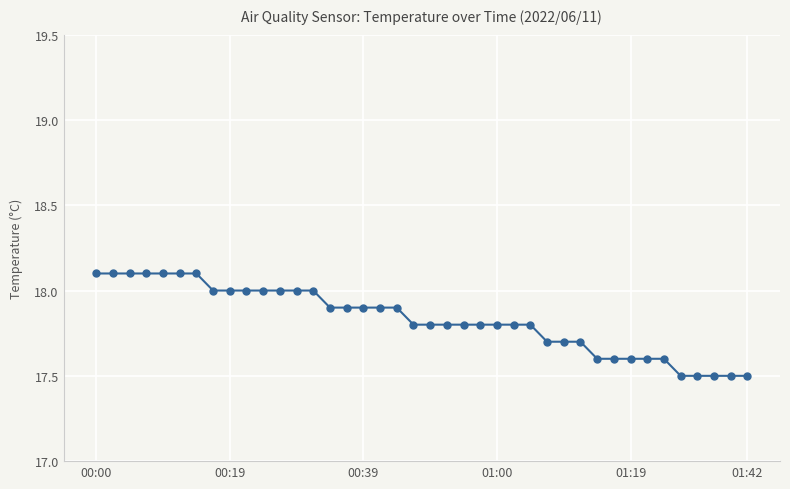

What is the maximum value shown in the chart?

18.1